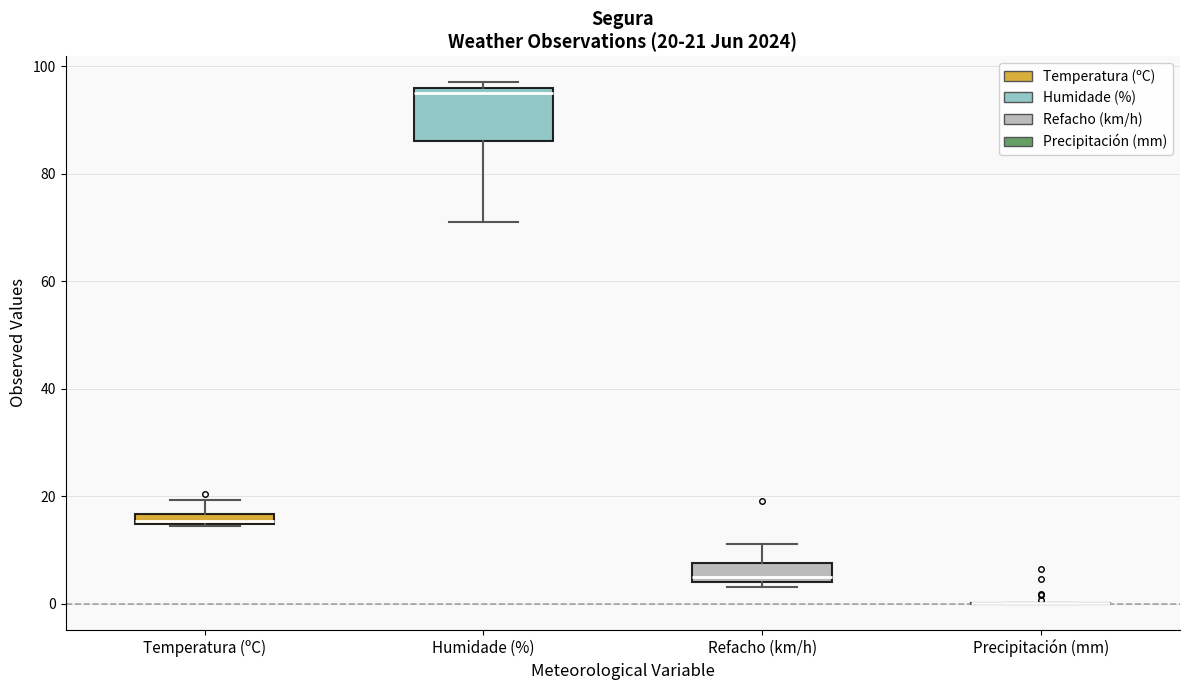

Which box is the tallest, from its lower edge to its upper edge?

Humidade (%)